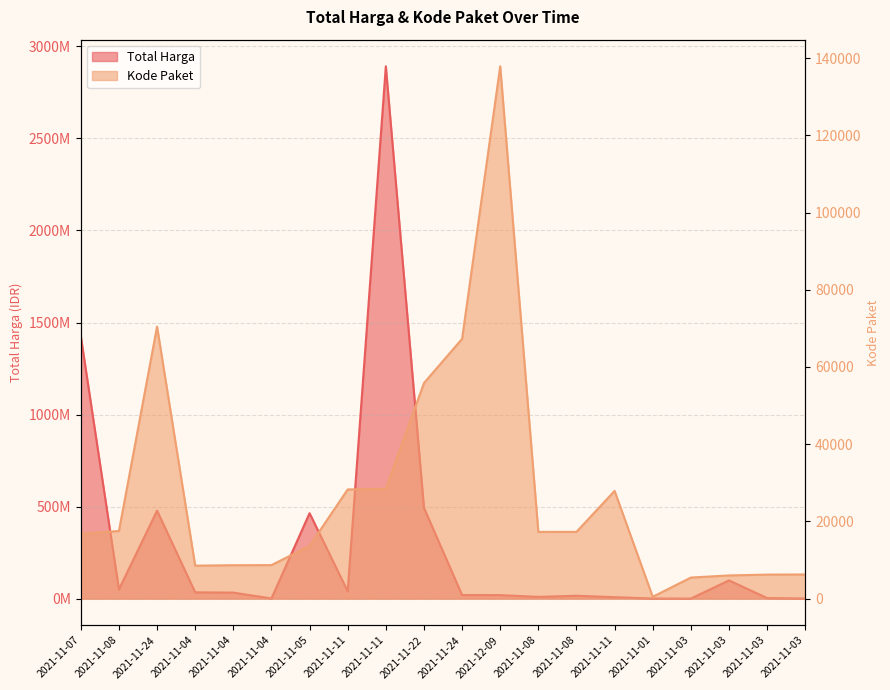

List the series in order of their peak value, highest first.

Total Harga, Kode Paket